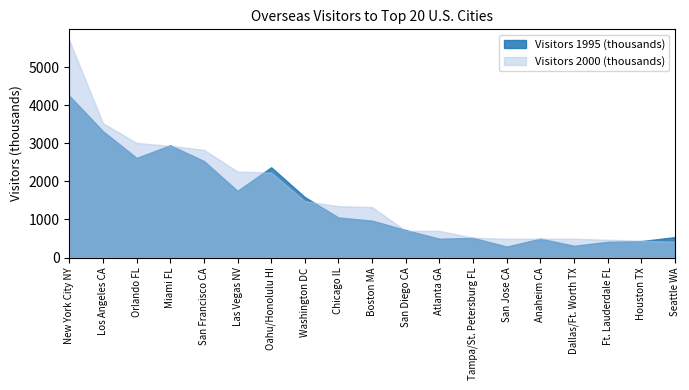

How many values in the Visitors 2000 (thousands) series exceed 1325?

9